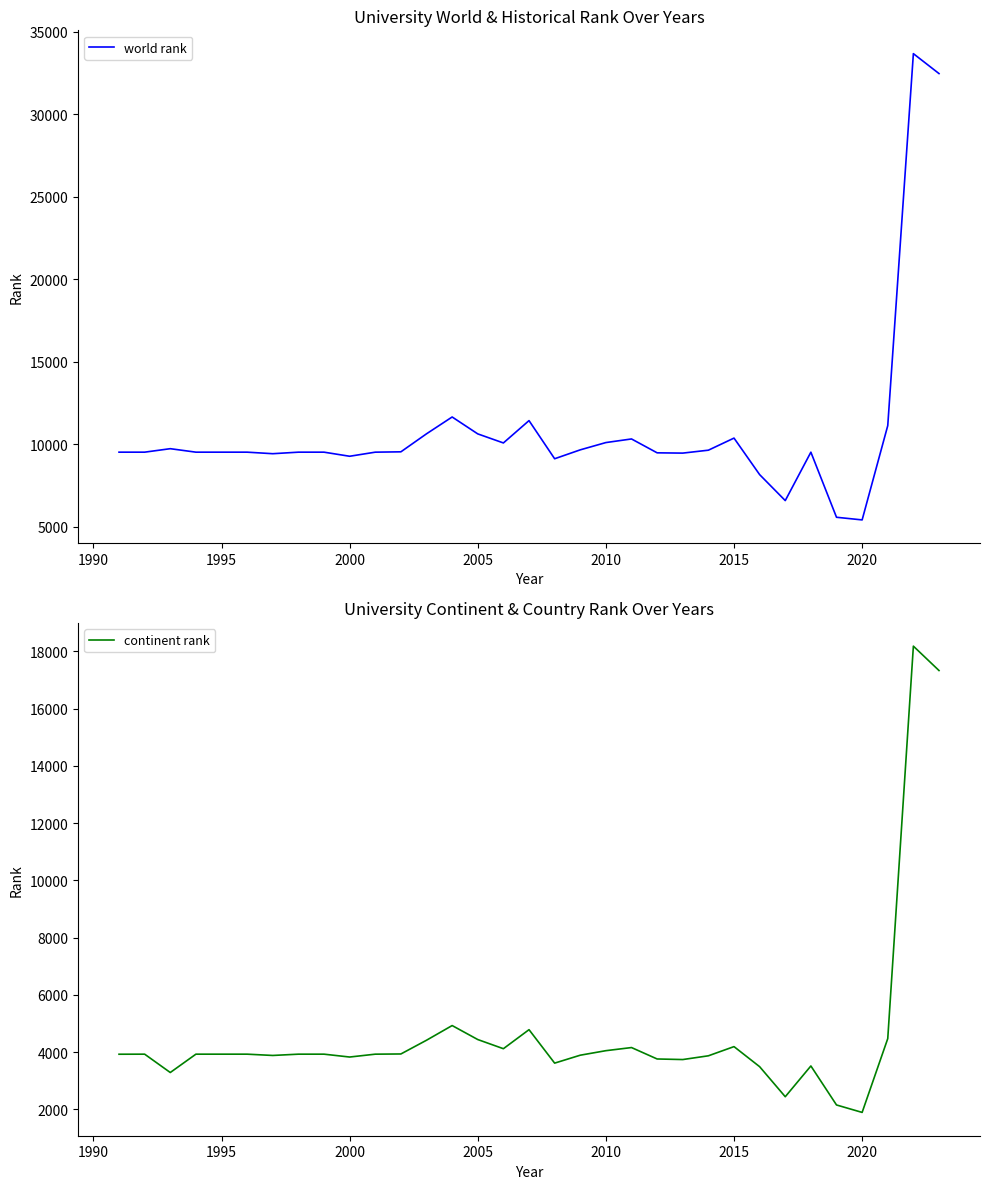

What is the sum of all world rank values?

359314